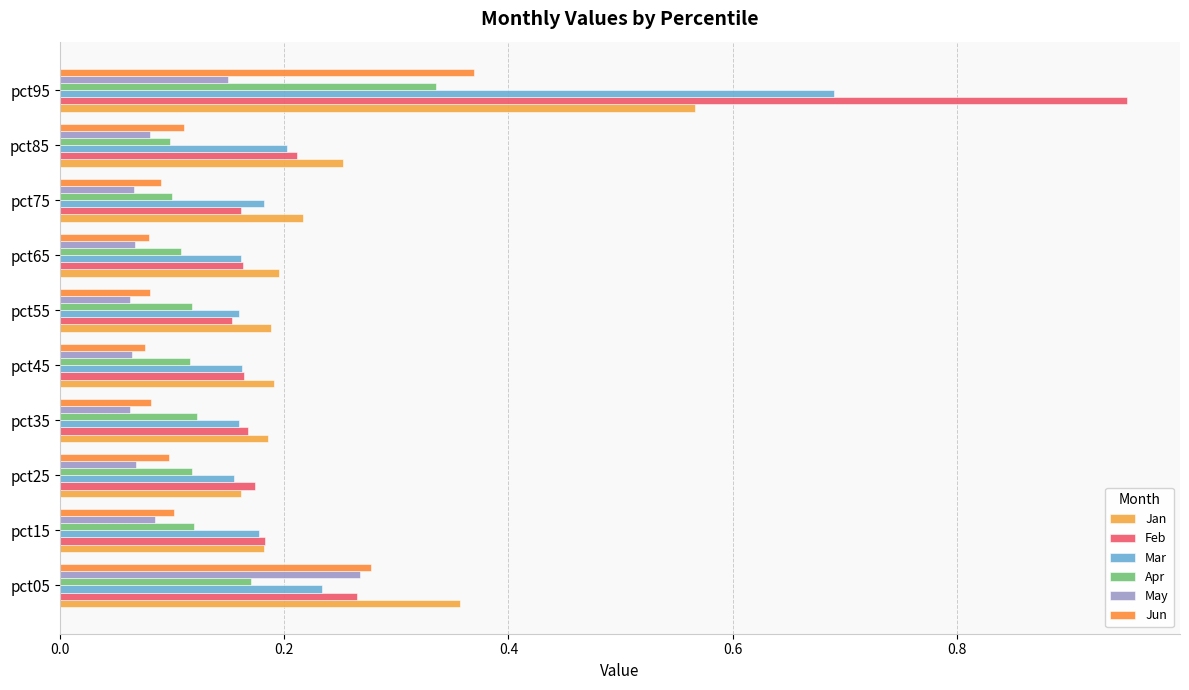

Count the number of data series in this chart.

6